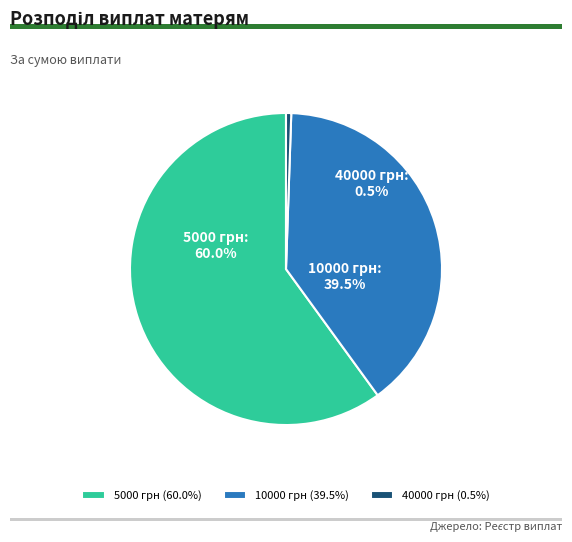

To the nearest percent, what portion does 10000 грн represent?

39%